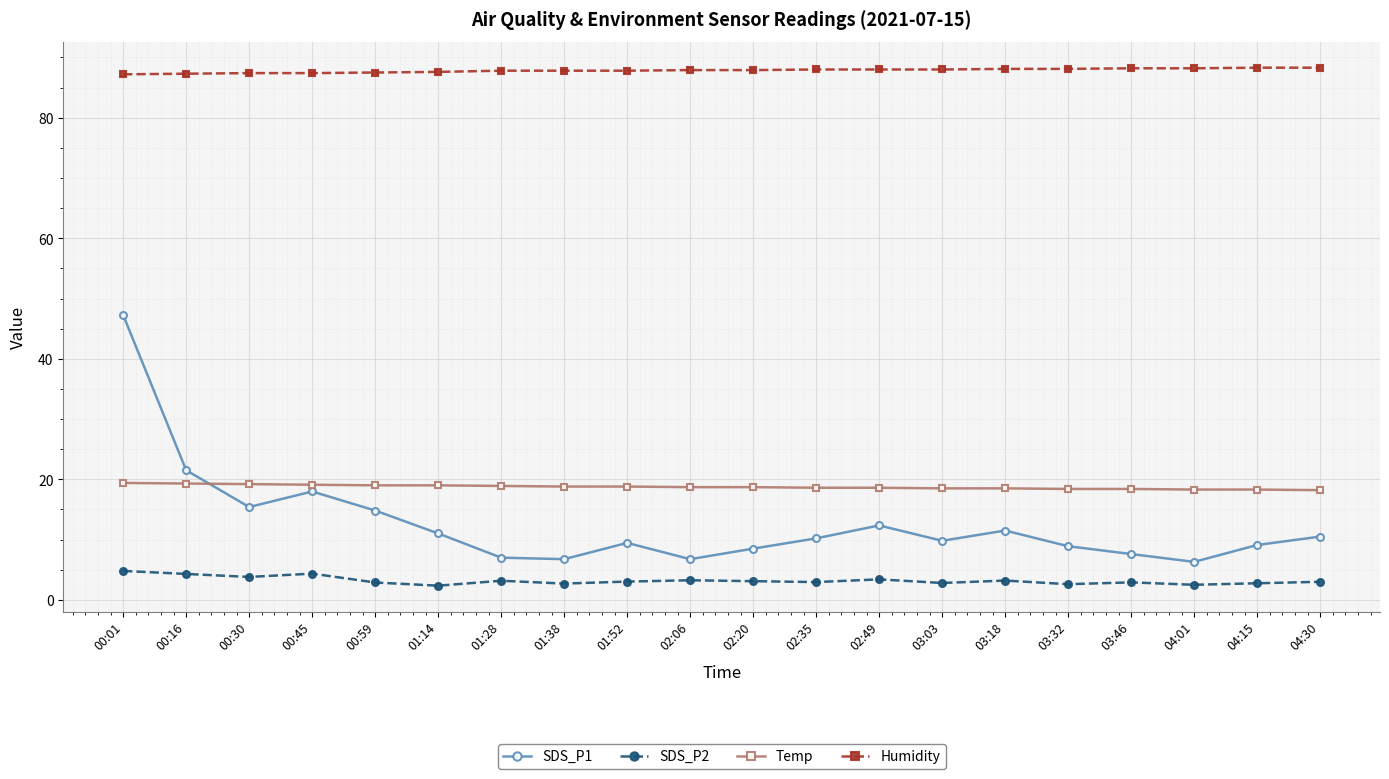

Rank the series by their maximum value, from lowest to highest.

SDS_P2, Temp, SDS_P1, Humidity